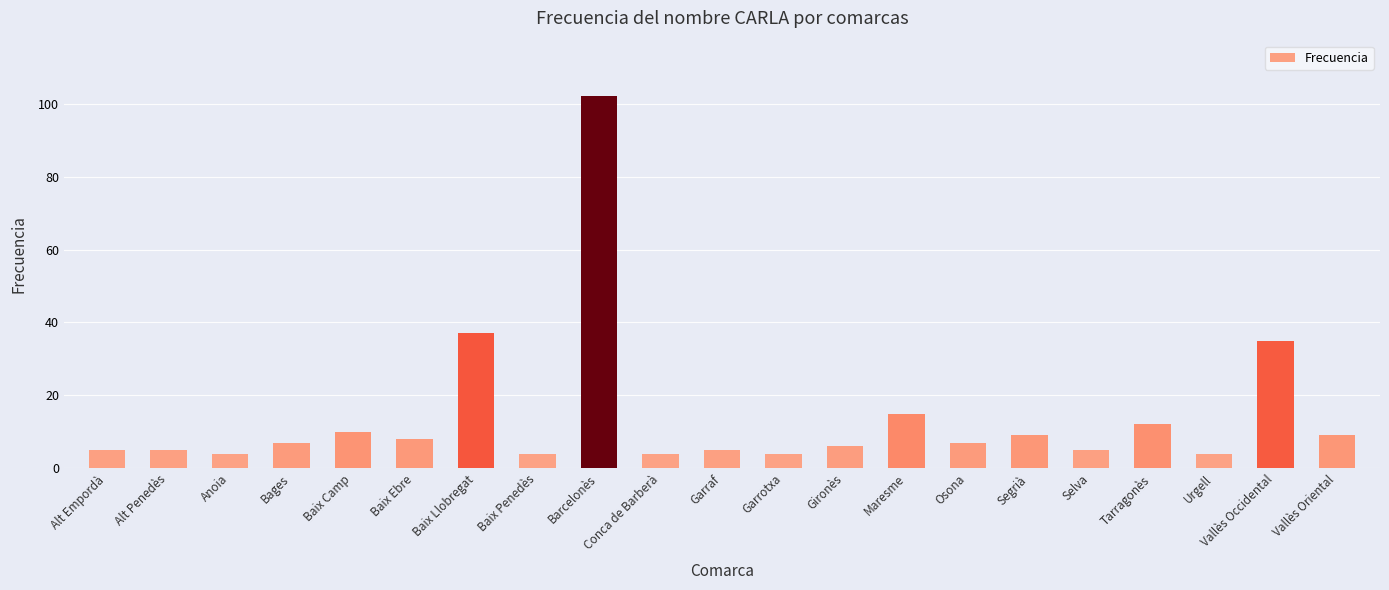

What is the maximum value shown in the chart?

102